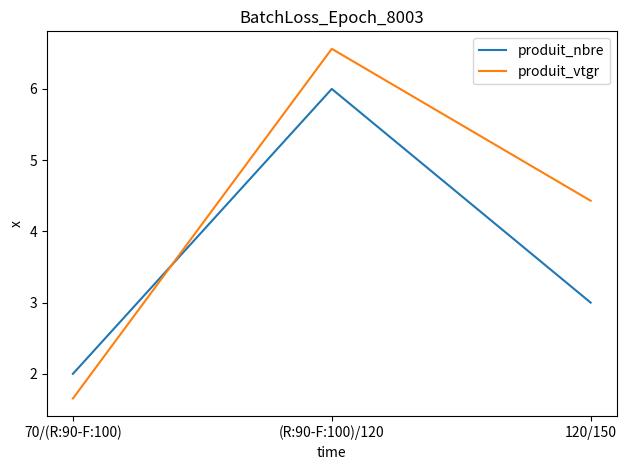

What are all the series names shown in the legend?

produit_nbre, produit_vtgr